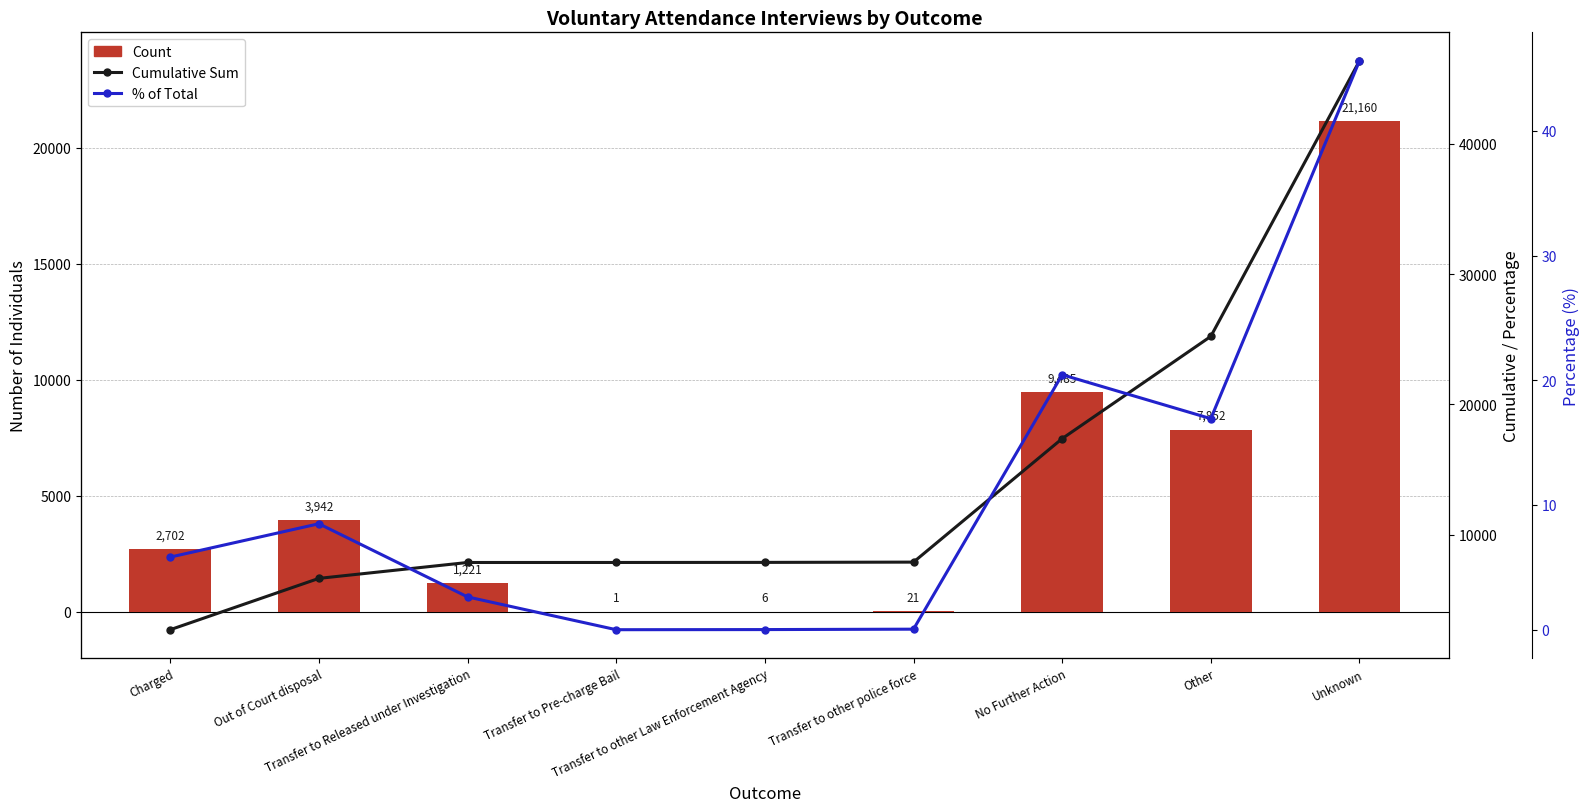

The % of Total series shows 16.9 at Other. True or false?

True